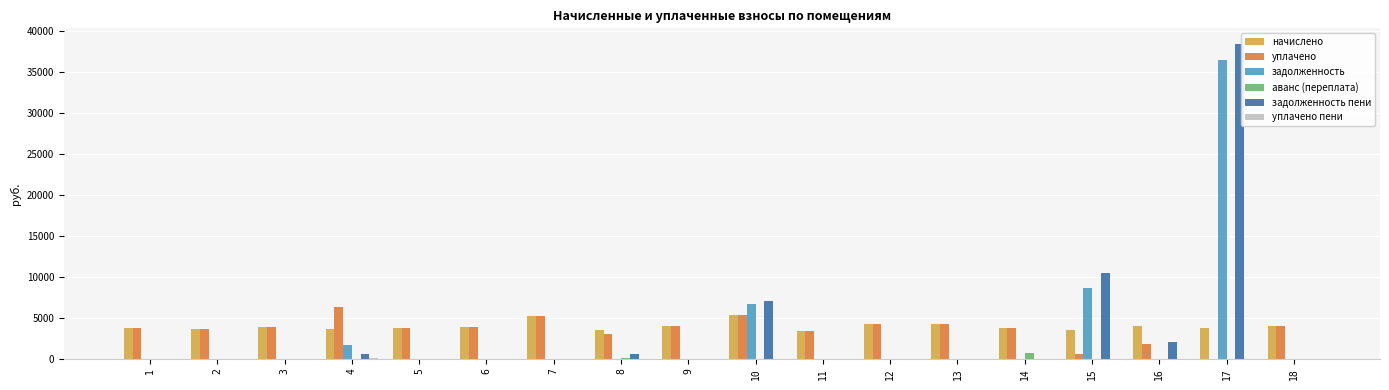

How many values in уплачено are above zero?

17